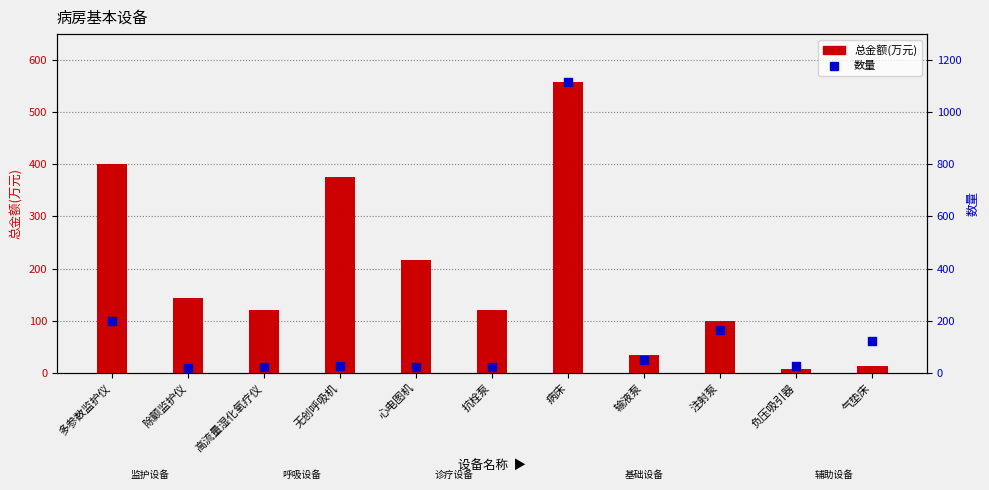

Which series has the largest Y range (max minus min)?

数量